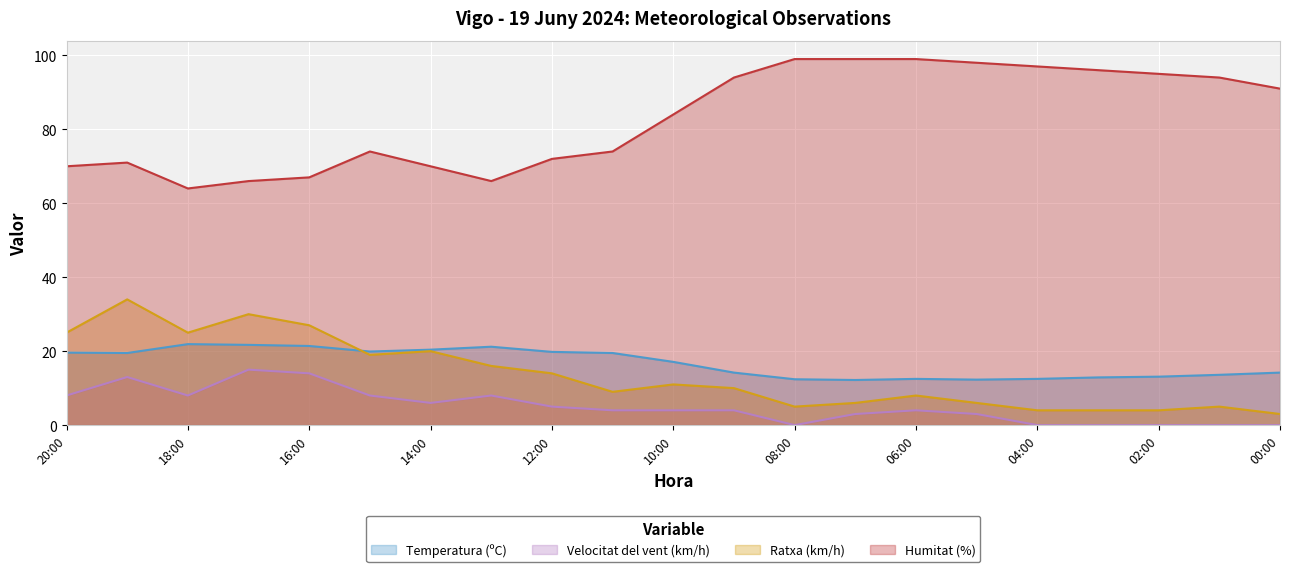

What are all the series names shown in the legend?

Temperatura (ºC), Velocitat del vent (km/h), Ratxa (km/h), Humitat (%)